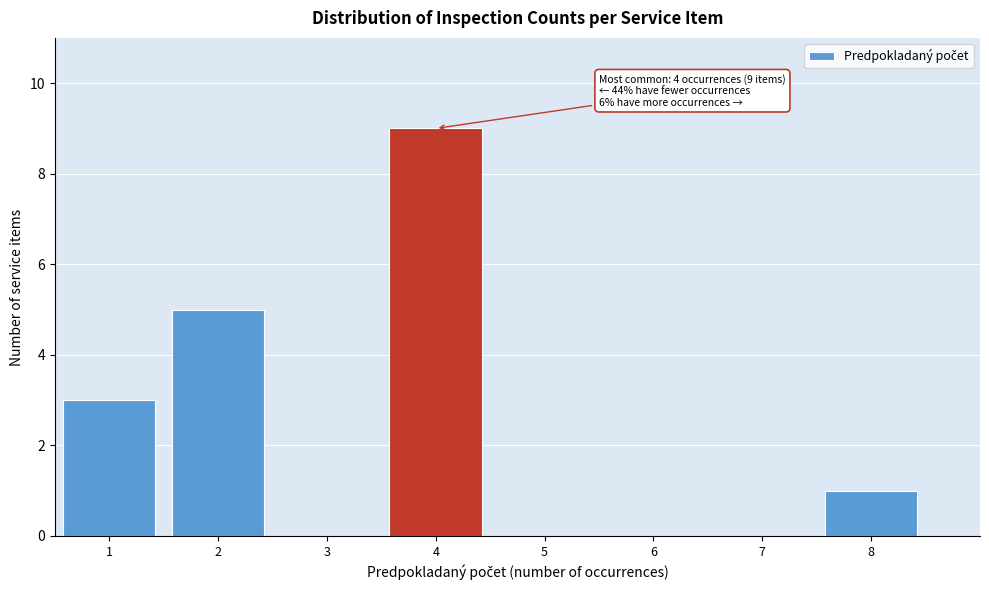

Over which range of the x-axis is the bar tallest?

3.5 to 4.5